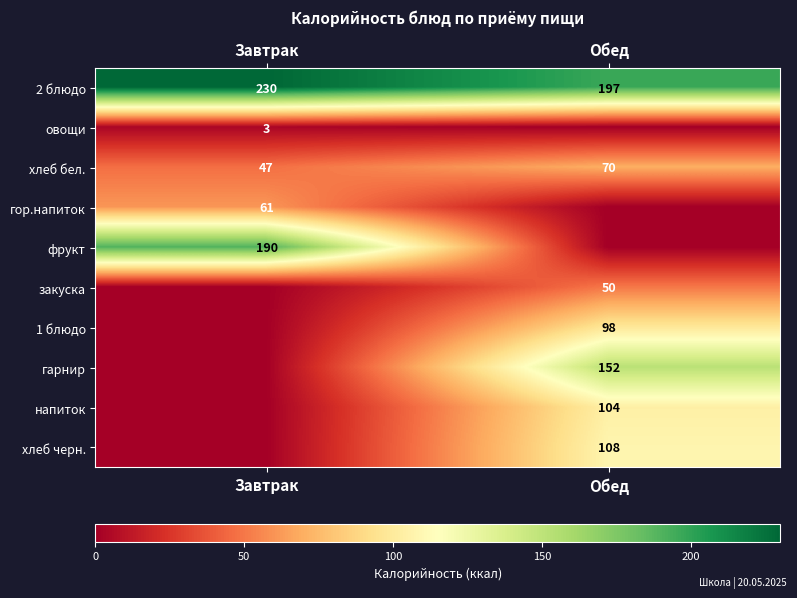

List the labels in order of 2 блюдо value, smallest first.

Обед, Завтрак